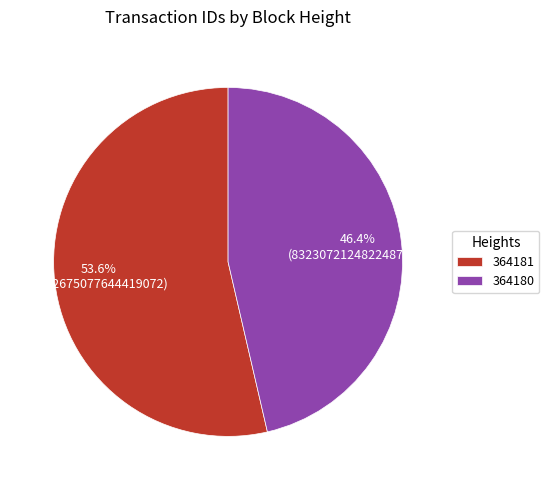

What percentage do 364180 and 364181 together represent?

100.0%